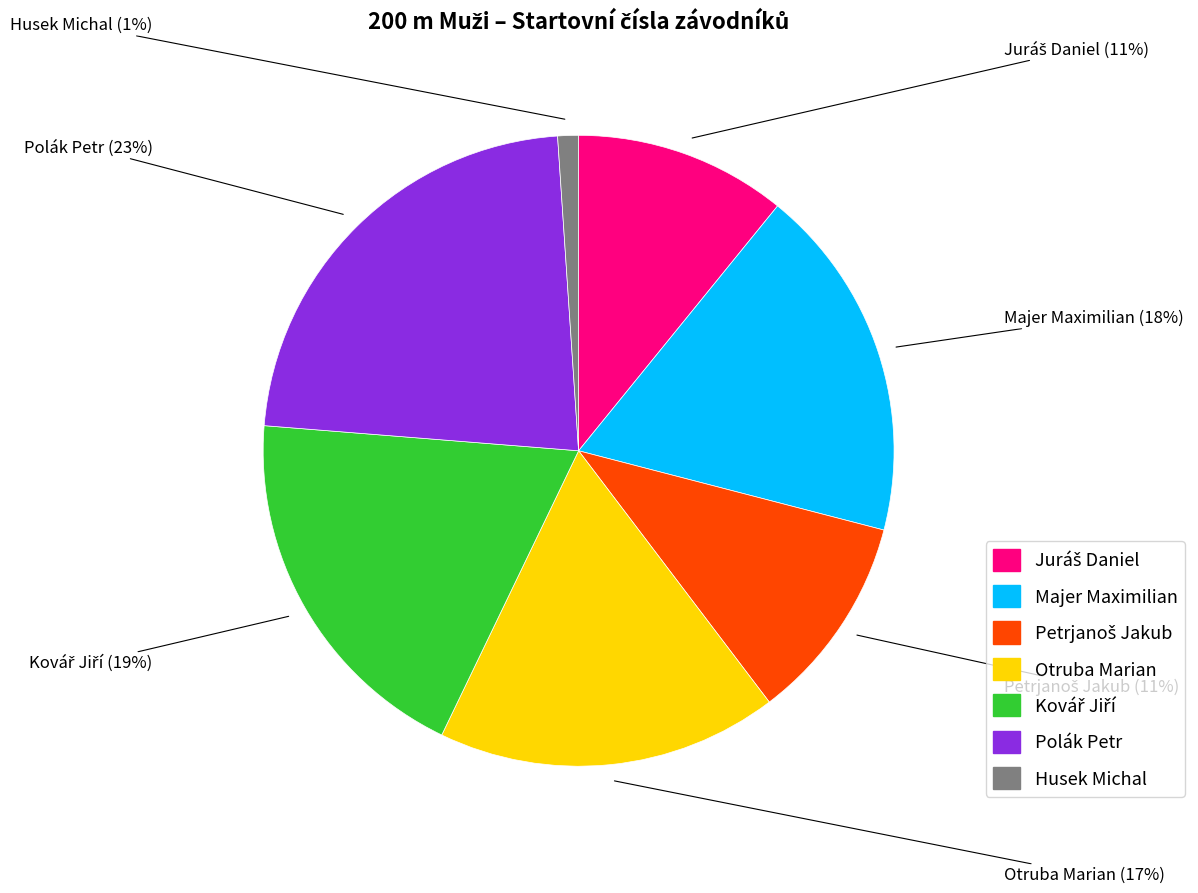

What percentage is the Majer Maximilian slice, to the nearest percent?

18%